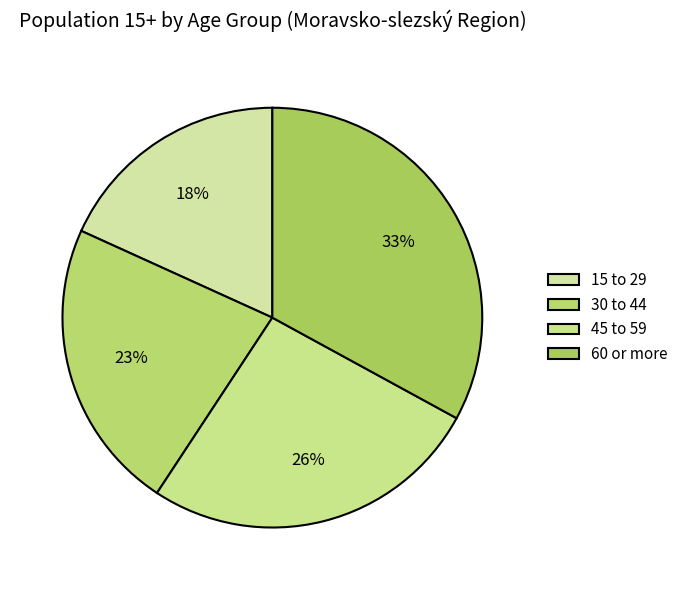

What portion of the pie excludes 15 to 29?

81.8%